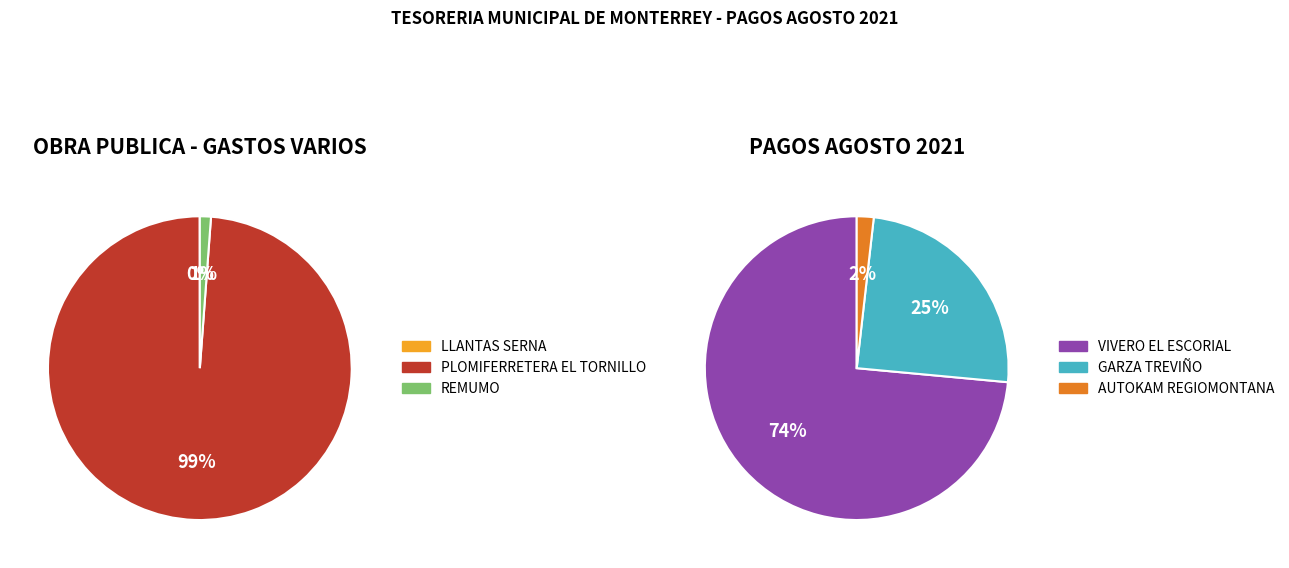

What is the ratio of the value at GARZA TREVIÑO ILDEFONSO GUSTAVO to the value at VIVERO EL ESCORIAL?

0.3